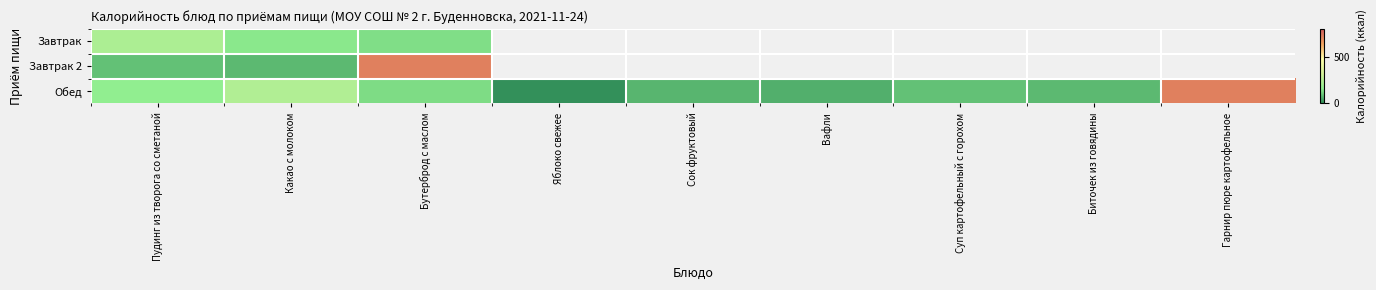

At which category is the sum across all series the highest?

Бутерброд с маслом